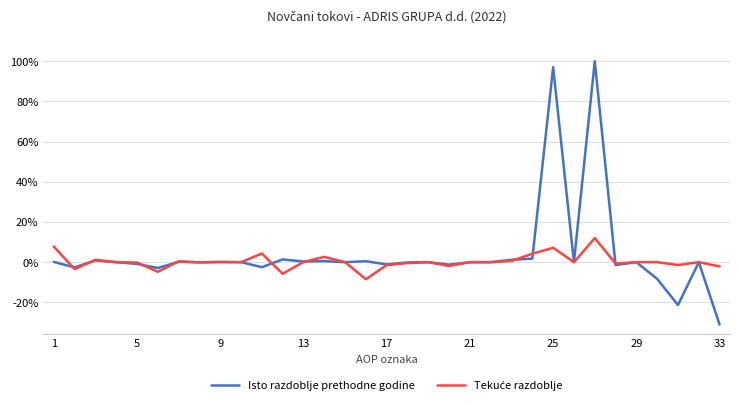

What is the maximum value for Isto razdoblje prethodne godine?

100.0